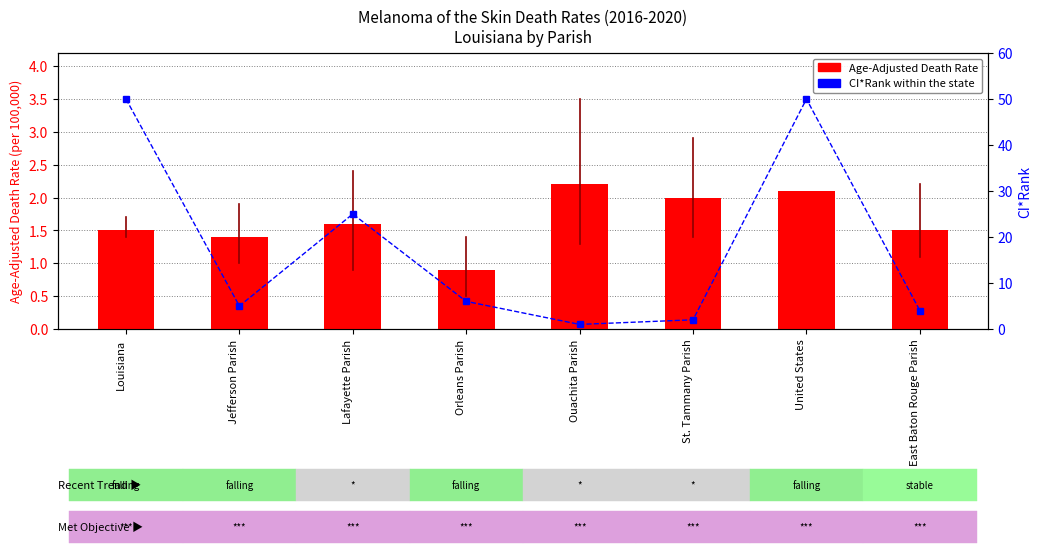

What is the greatest value displayed?

50.0